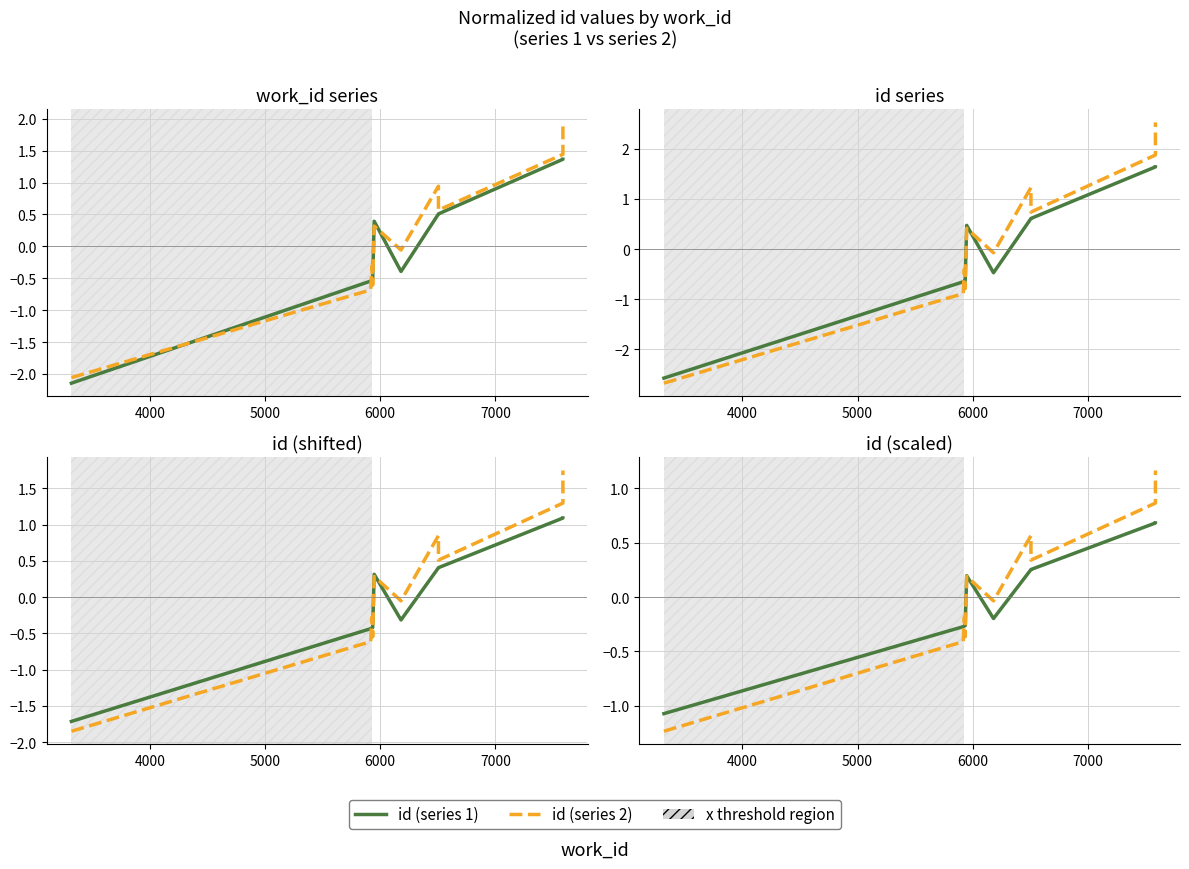

What is the difference between the highest and lowest values at 5000?

0.1